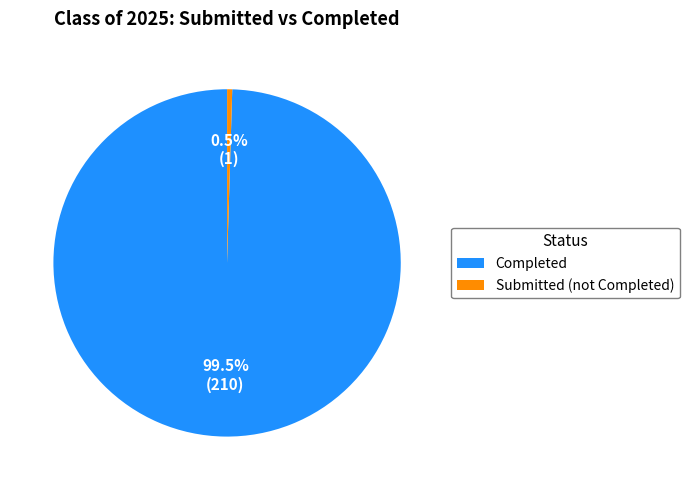

What portion of the pie excludes Submitted (not Completed)?

99.5%